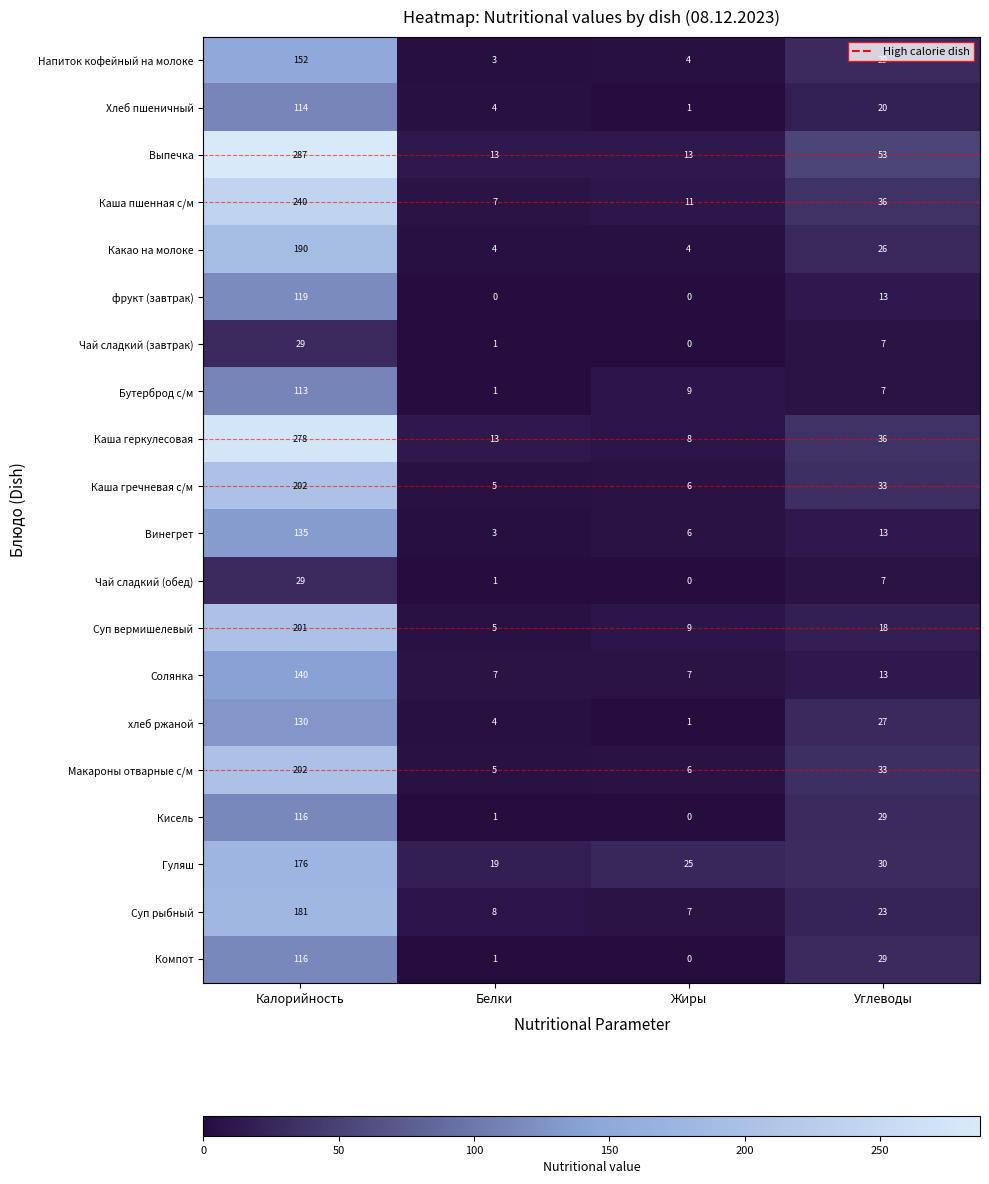

Read the Выпечка value at Белки.

13